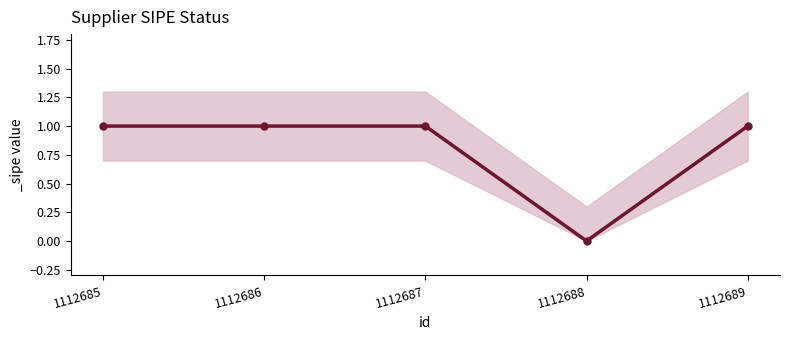

Is it true that the value at 1112689 is 0?

False